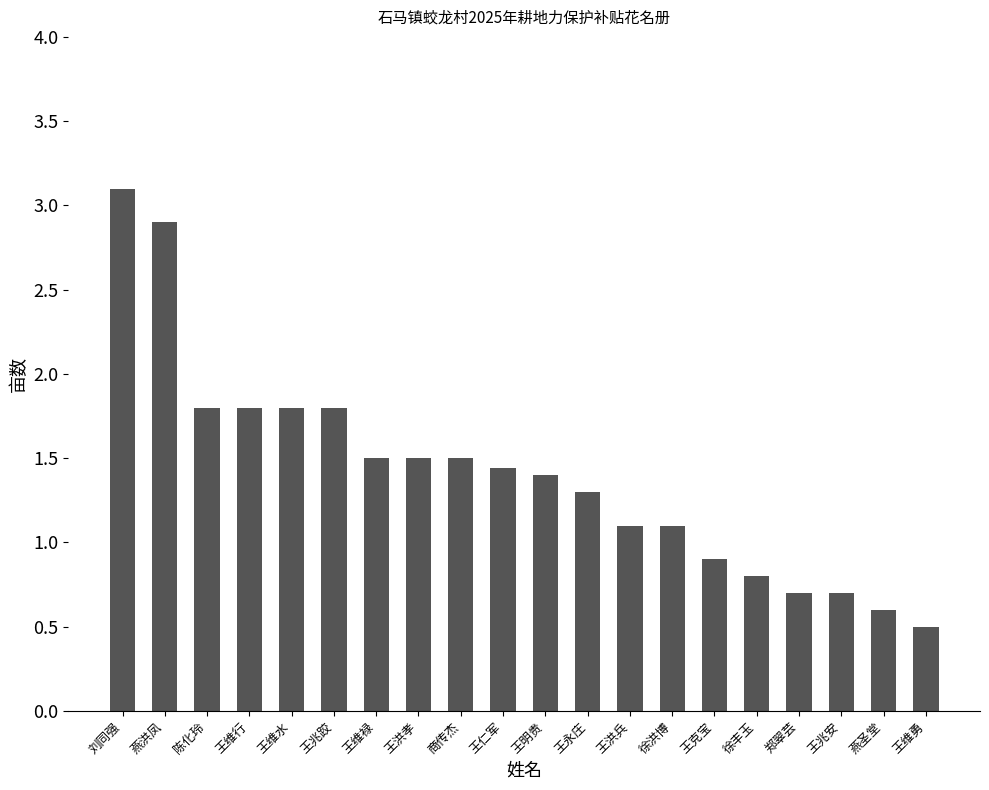

What is the difference between the maximum and minimum values?

2.6